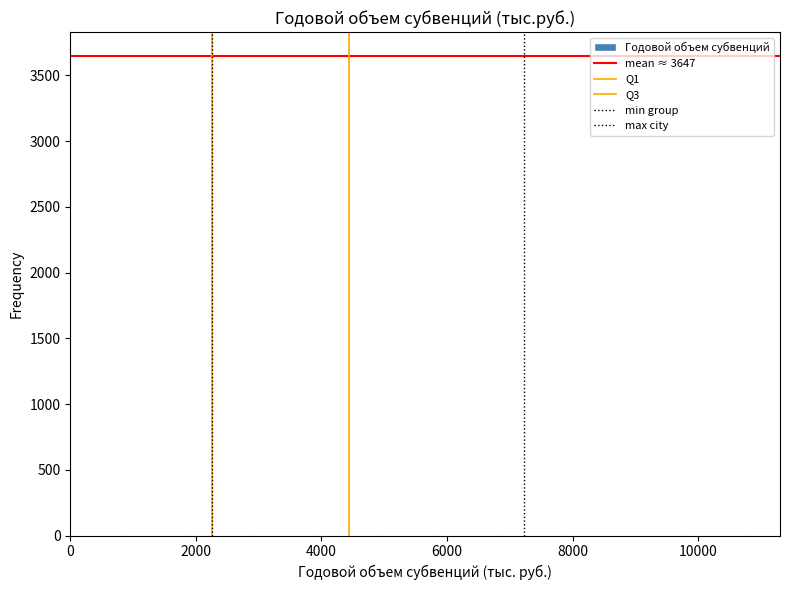

Reading left to right, transcribe this chart: for each bar, give the range it covers on the x-axis and its height. Neither the bar edges nor the heights are printed on the chart, so give them approximately, as read against the axes.

1000 to 1800: under 50
1800 to 2800: under 50
2800 to 3800: under 50
3800 to 4800: under 50
4800 to 5800: under 50
5800 to 6800: 0
6800 to 7800: under 50
7800 to 8800: 0
8800 to 9800: 0
9800 to 10800: under 50